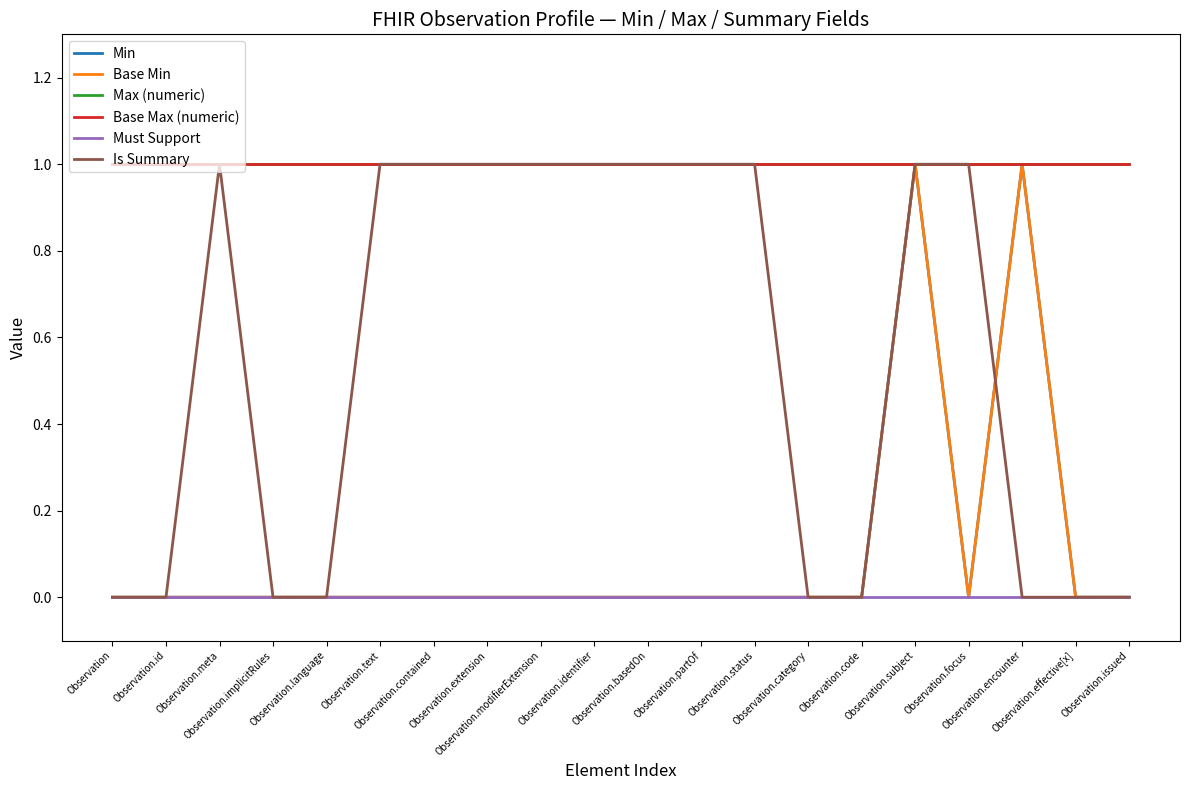

How many lines are shown in the chart?

6